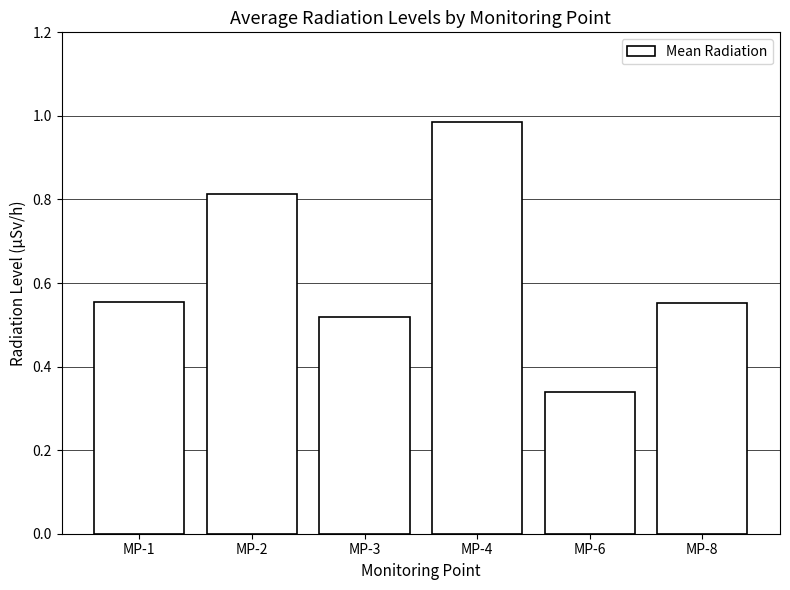

At which category does the chart reach its peak across all series?

MP-4